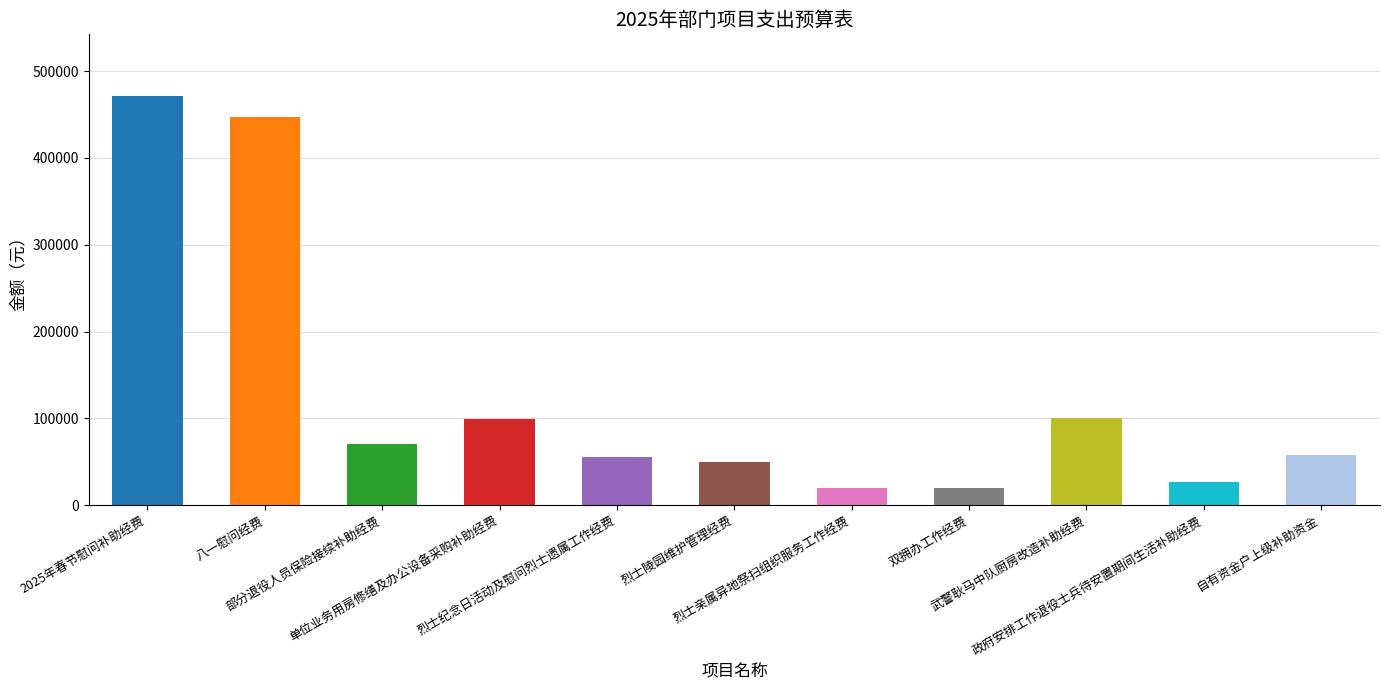

What is the average value?

128973